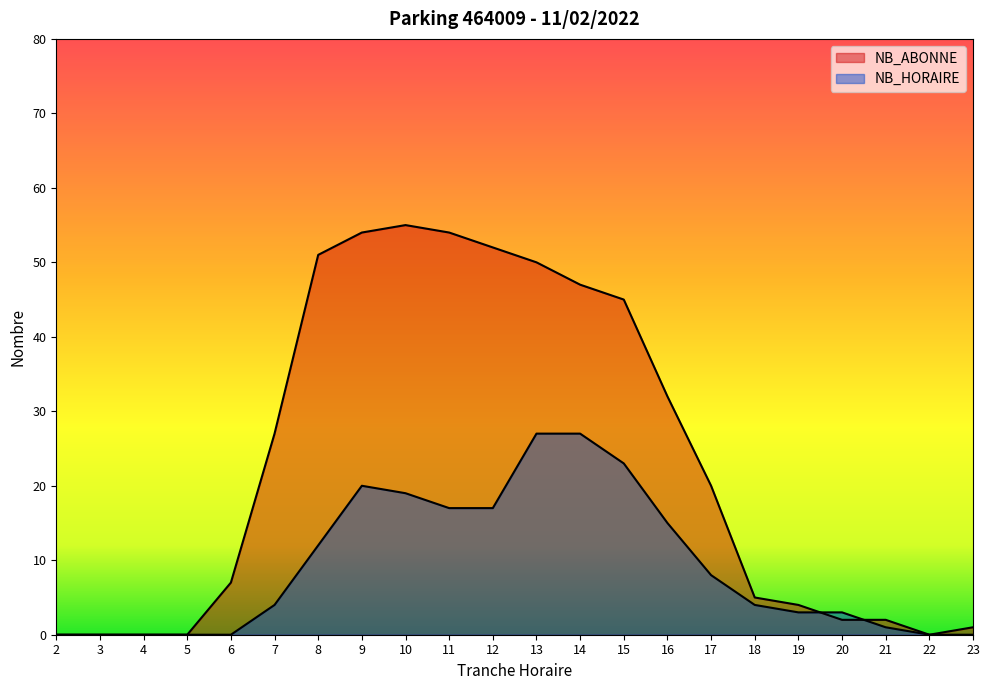

What is the maximum value for NB_ABONNE?

55